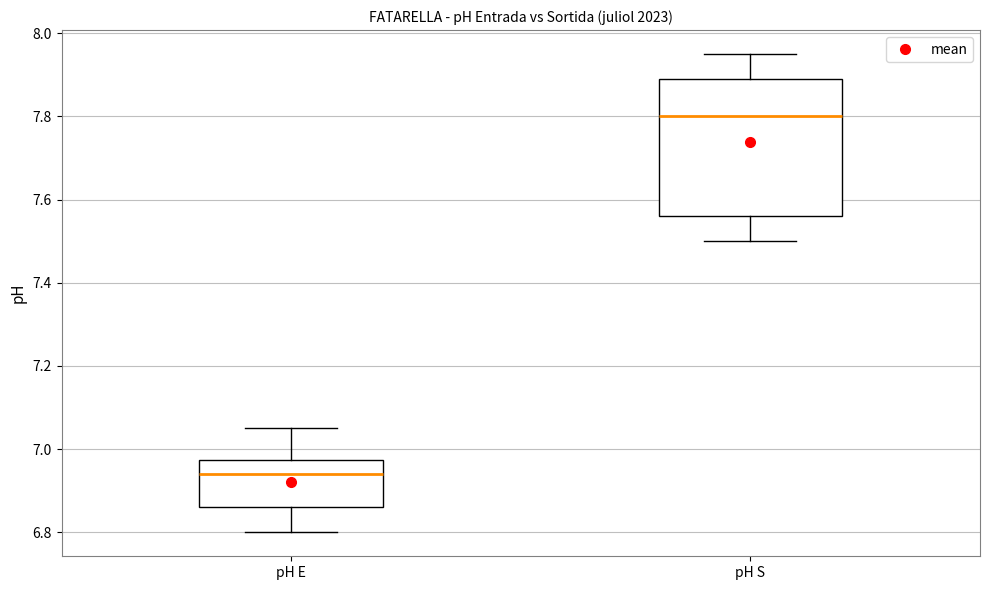

Reading left to right, read every box against the y-axis: the position of its median line, the range the box covers, and the ends of its whiskers. The values are not printed on the chart, so give them approximately, as read against the axis.

pH E: median 6.94, box 6.86 to 6.98, whiskers 6.80 to 7.06
pH S: median 7.80, box 7.56 to 7.90, whiskers 7.50 to 7.96